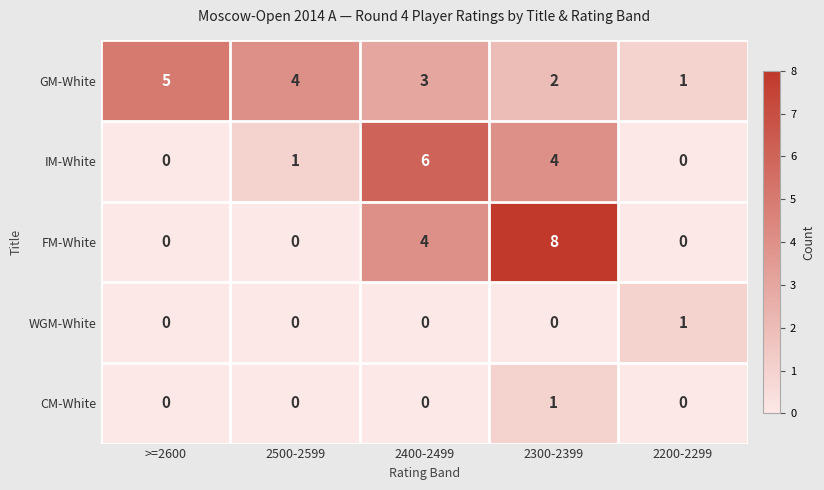

Reading left to right, extract all data points from this chart.

GM-White: 5	4	3	2	1
IM-White: 0	1	6	4	0
FM-White: 0	0	4	8	0
WGM-White: 0	0	0	0	1
CM-White: 0	0	0	1	0